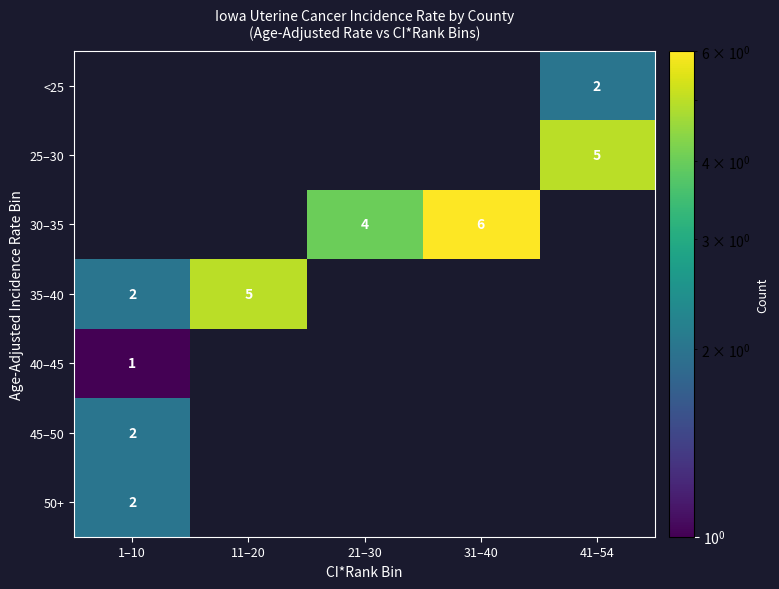

Is the value of <25 at 41–54 greater than the value of 25–30 at 41–54?

No